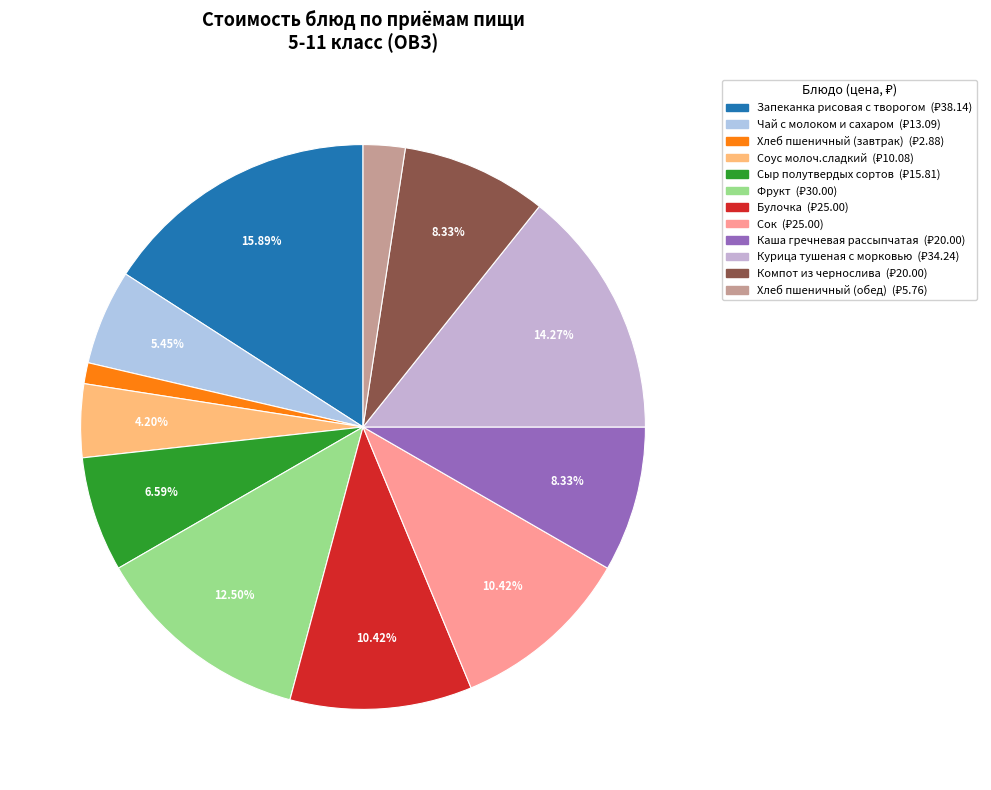

To the nearest percent, what portion does Компот из чернослива represent?

8%